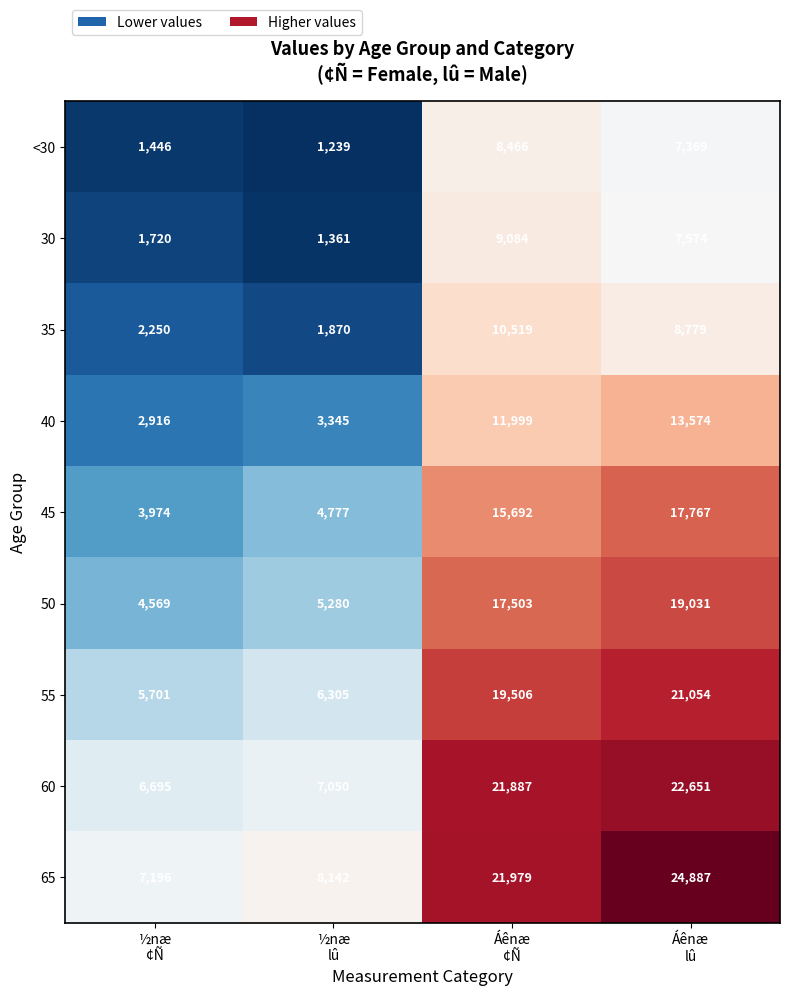

Which series has the largest total across all categories?

65